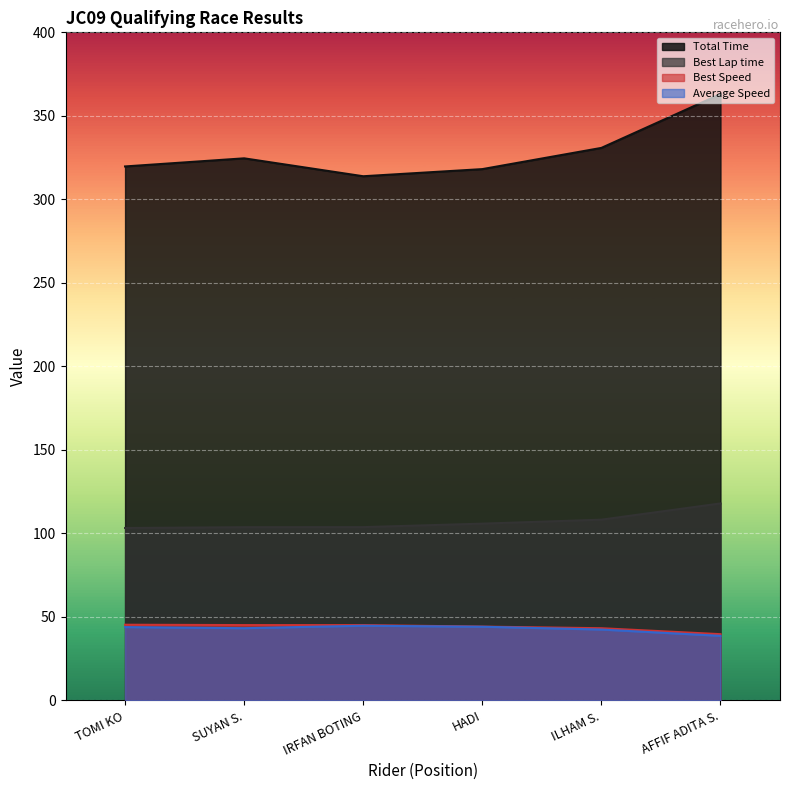

How many lines are shown in the chart?

4